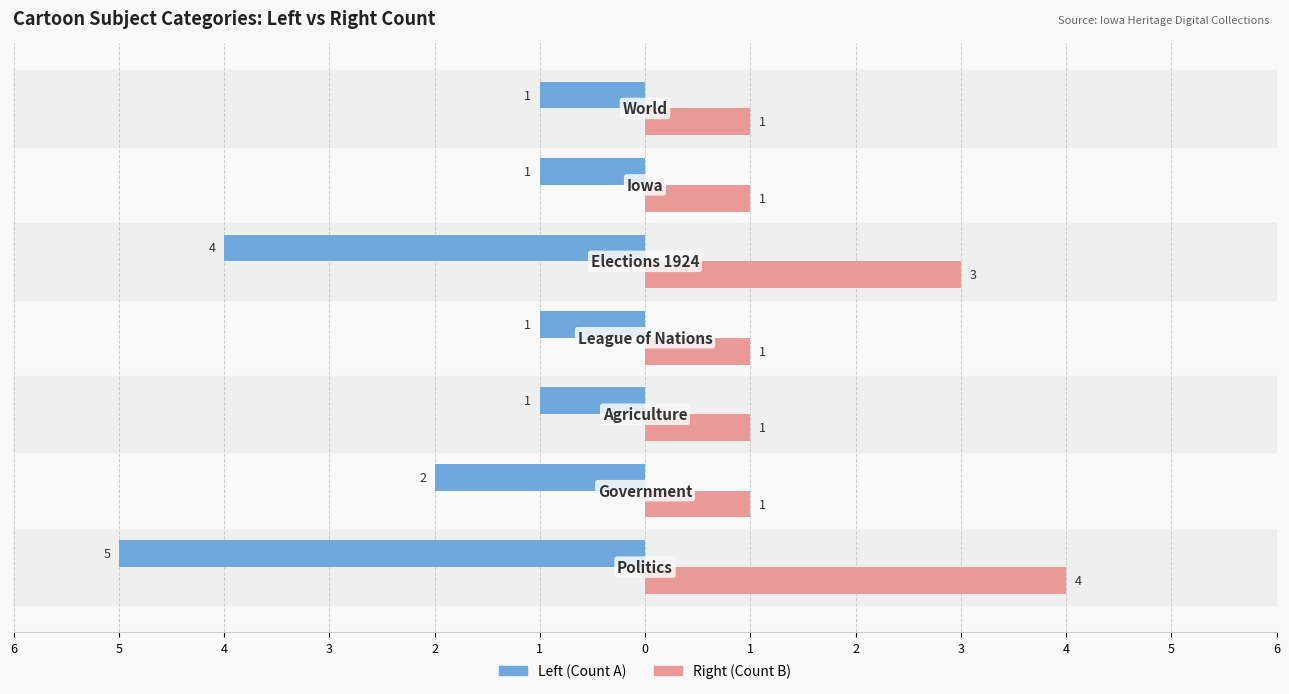

What are all the series names shown in the legend?

Left (Count A), Right (Count B)